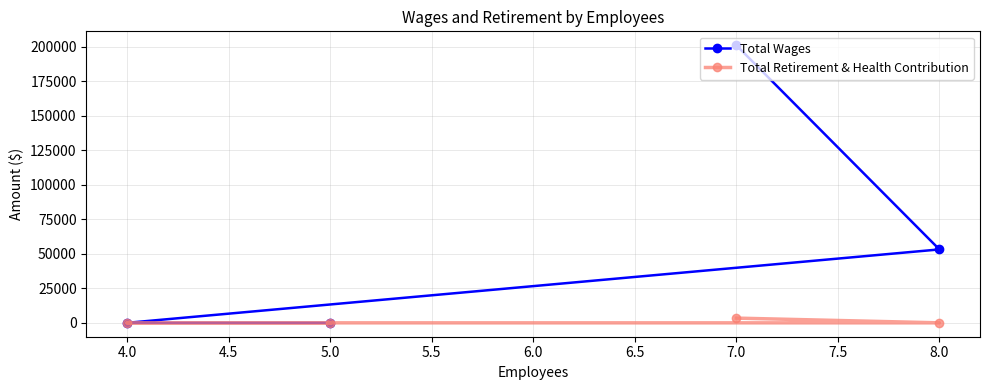

What is the highest value of the Total Retirement & Health Contribution series?

3423